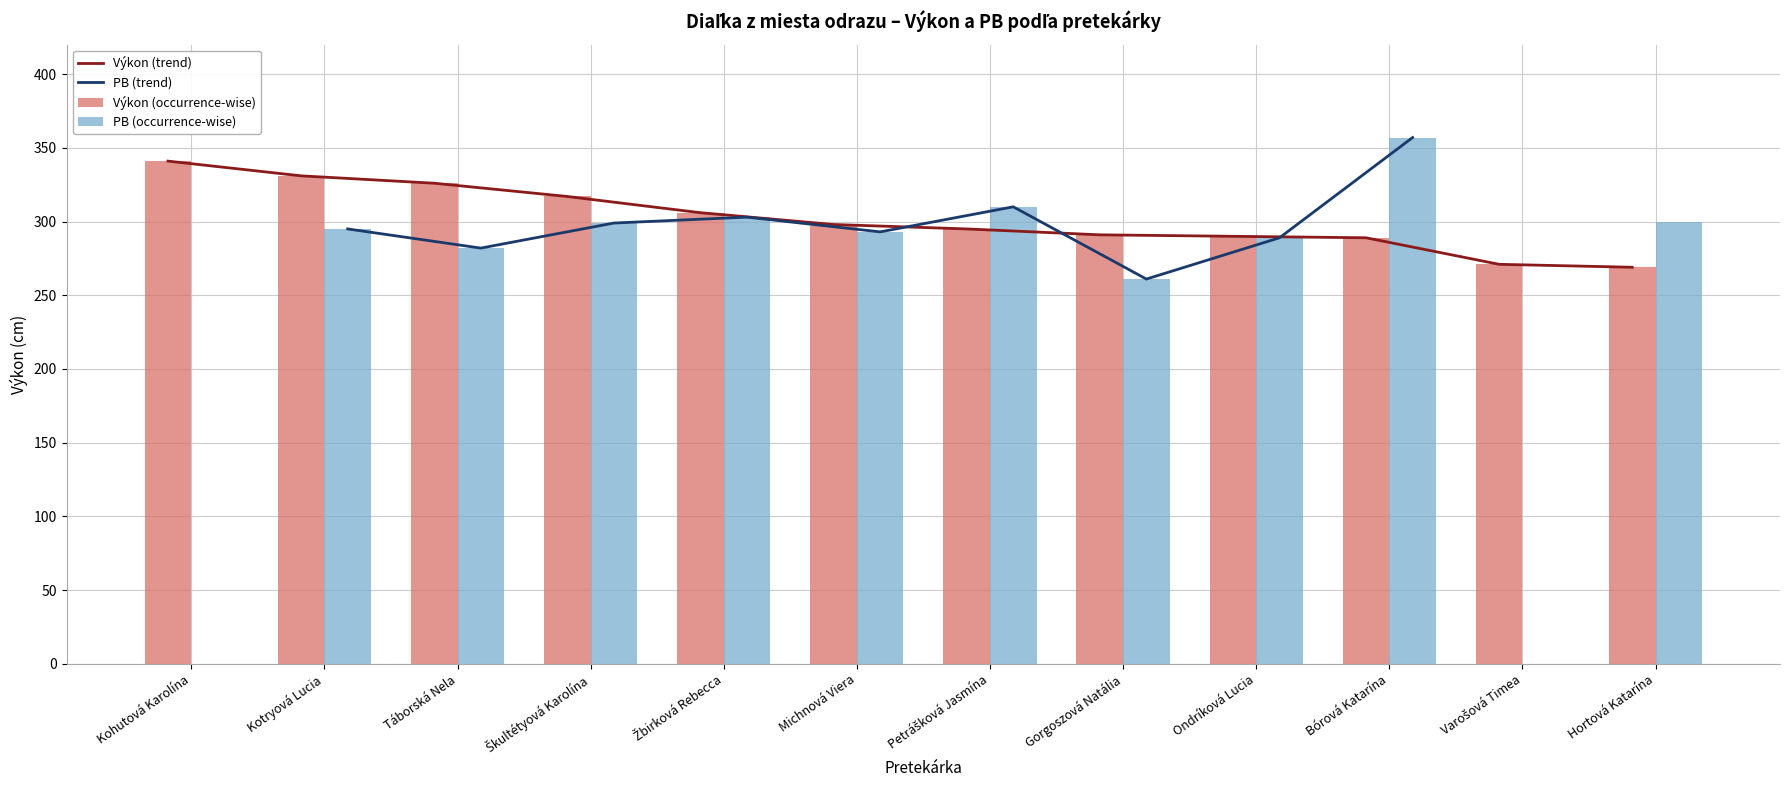

At how many categories does at least one series exceed 270?

12